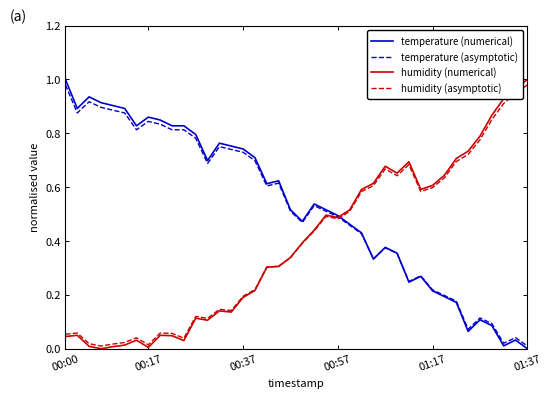

True or false: humidity (numerical) has more than 0 interior local peaks.

True